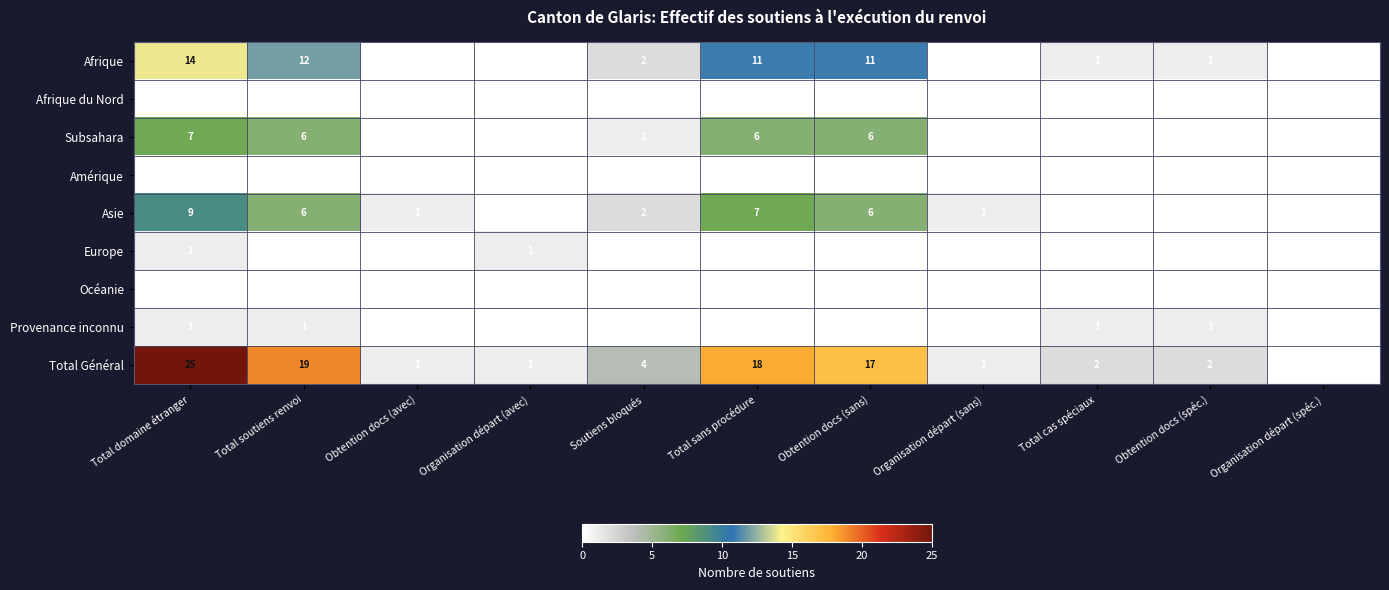

Which category has the highest value in the Total Général series?

Total domaine étranger